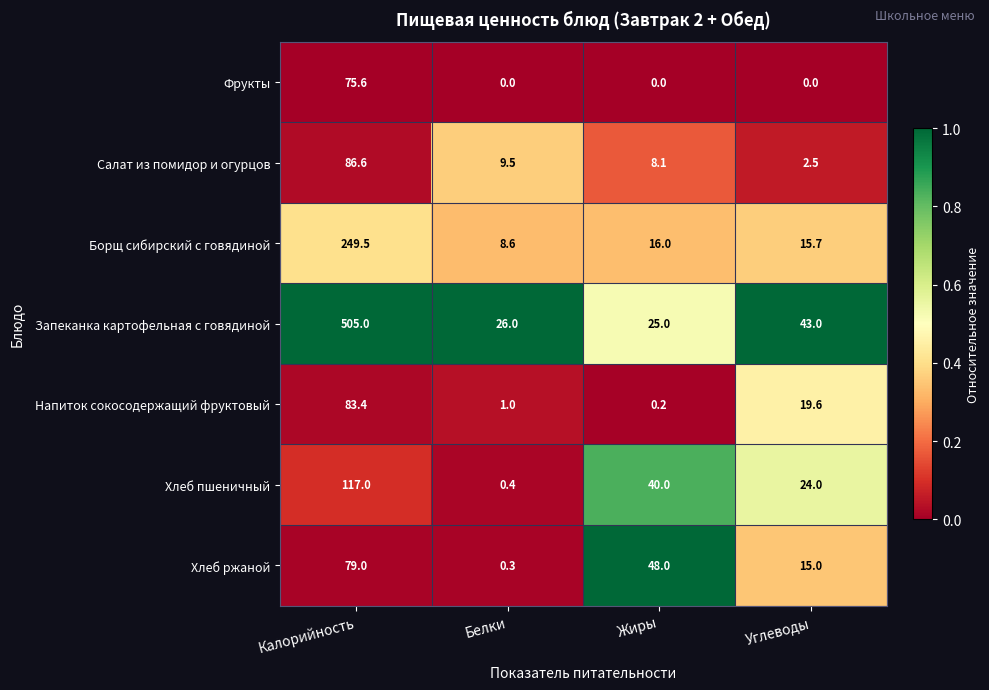

What is the total value across all series at Углеводы?

119.8